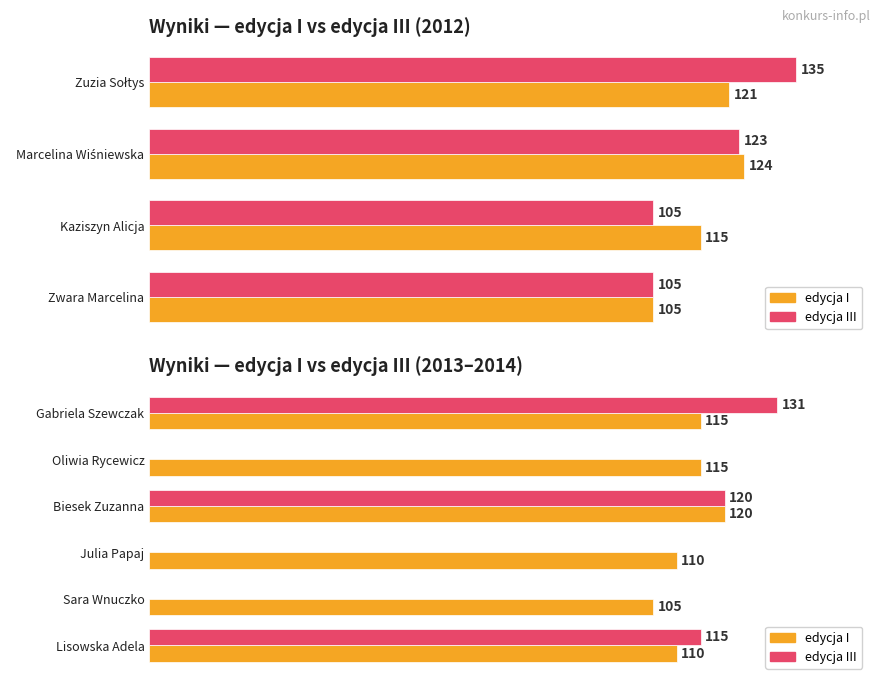

What is the value of the edycja III bar at the 3rd from the left?

120